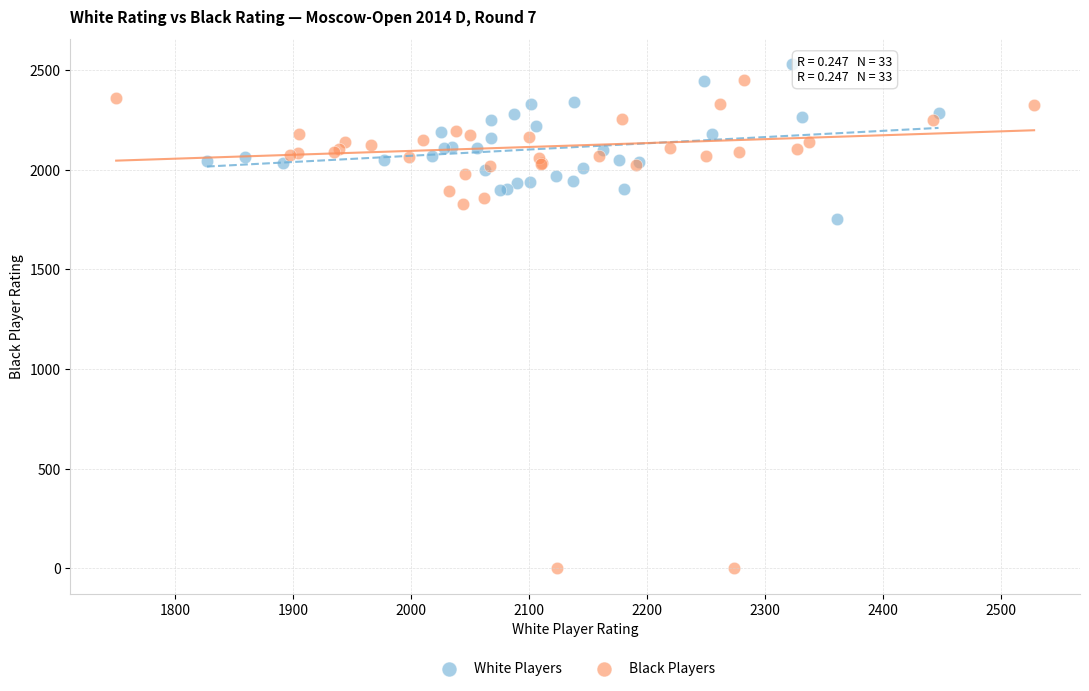

Which series has the widest spread of Y values?

Black Players